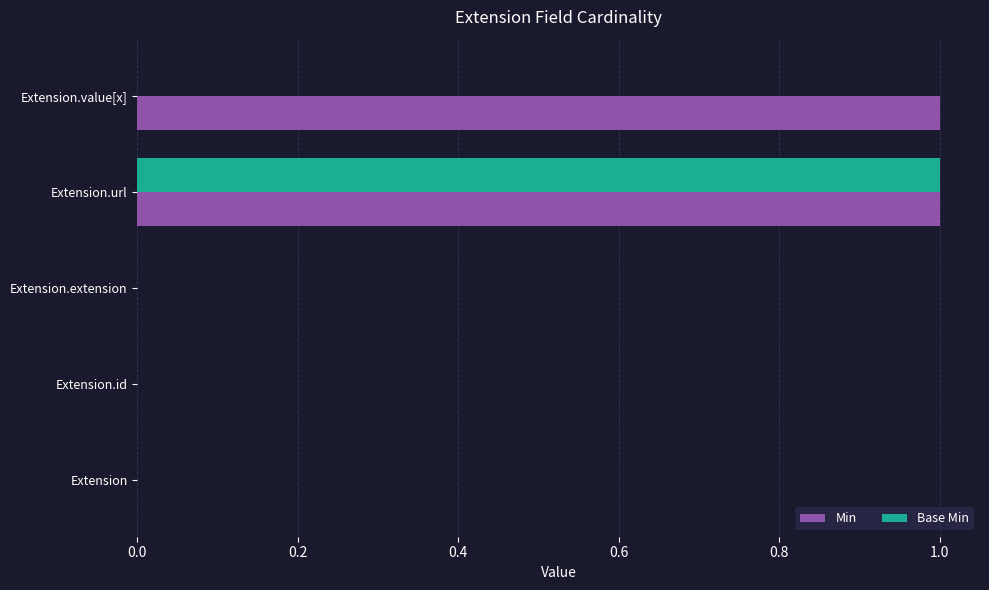

Which category has the highest value in the Base Min series?

Extension.url